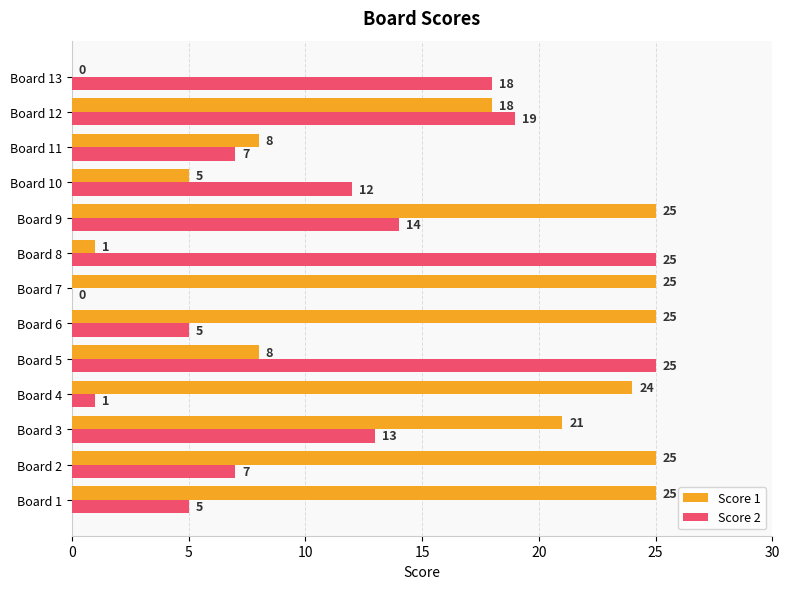

Is it true that Score 2 equals 8 at Board 1?

False